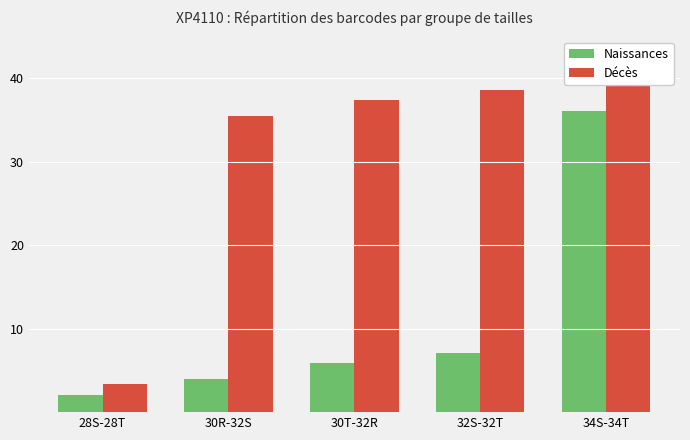

Which series has the largest range (max minus min)?

Décès